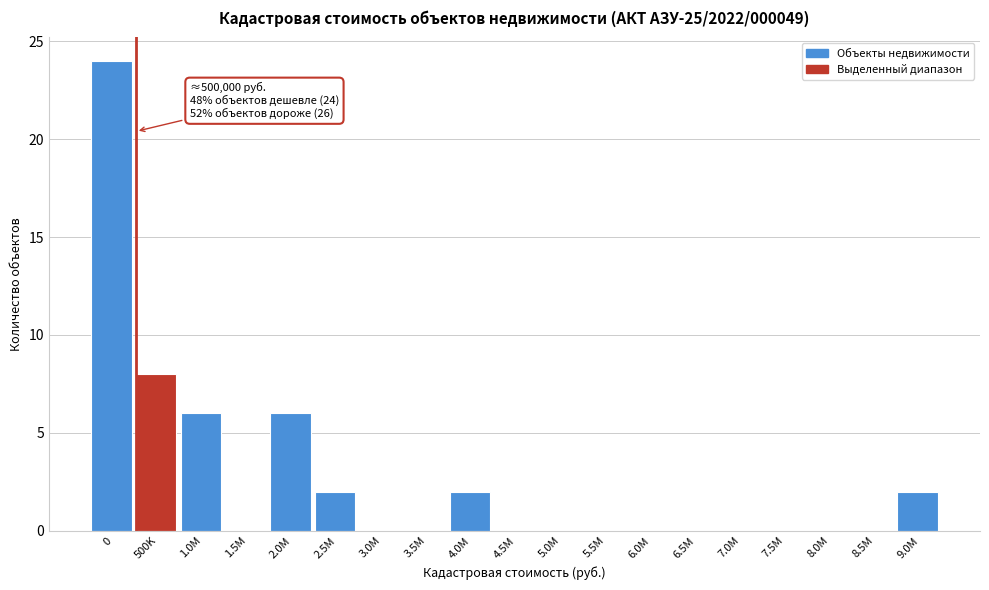

Reading left to right, list all the values displayed in this chart.

0=24	500K=8	1.0M=6	1.5M=0	2.0M=6	2.5M=2	3.0M=0	3.5M=0	4.0M=2	4.5M=0	5.0M=0	5.5M=0	6.0M=0	6.5M=0	7.0M=0	7.5M=0	8.0M=0	8.5M=0	9.0M=2